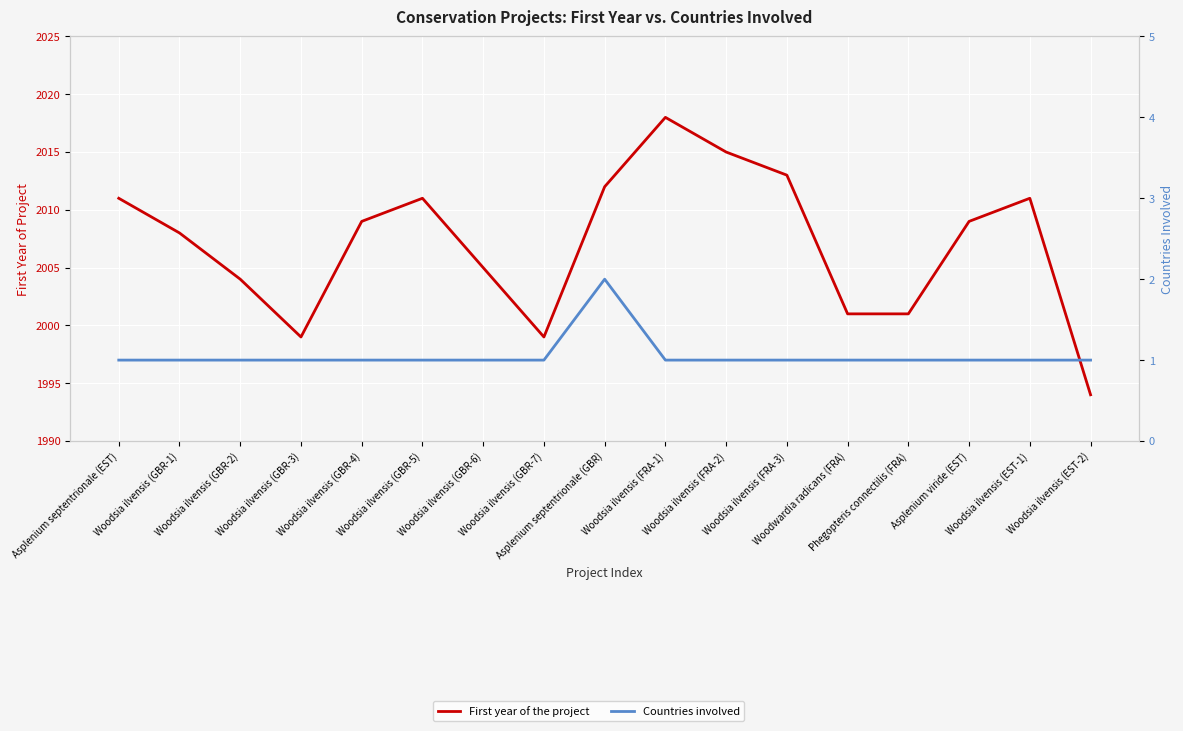

What is the value of the First year of the project point at the 17th from the left?

1994